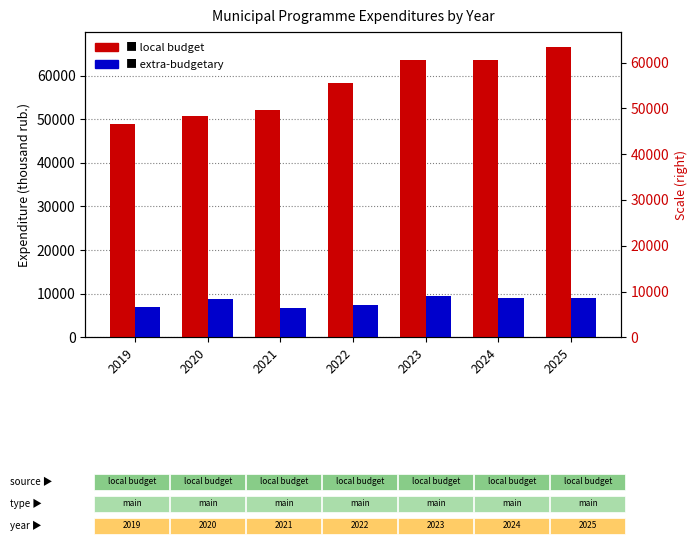

Between 2020 and 2022, which series saw the biggest shift?

local budget